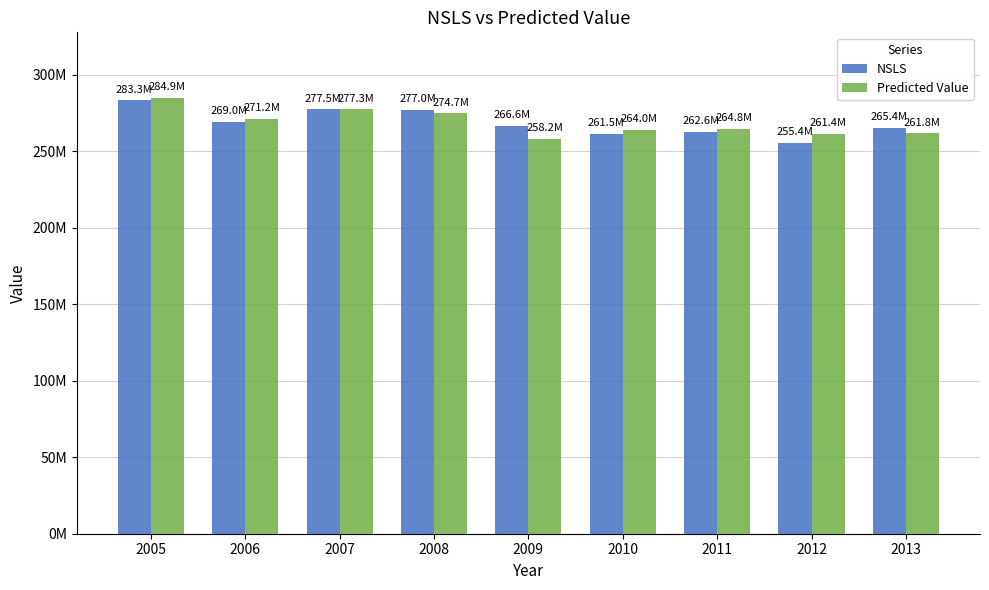

What are all the series names shown in the legend?

NSLS, Predicted Value